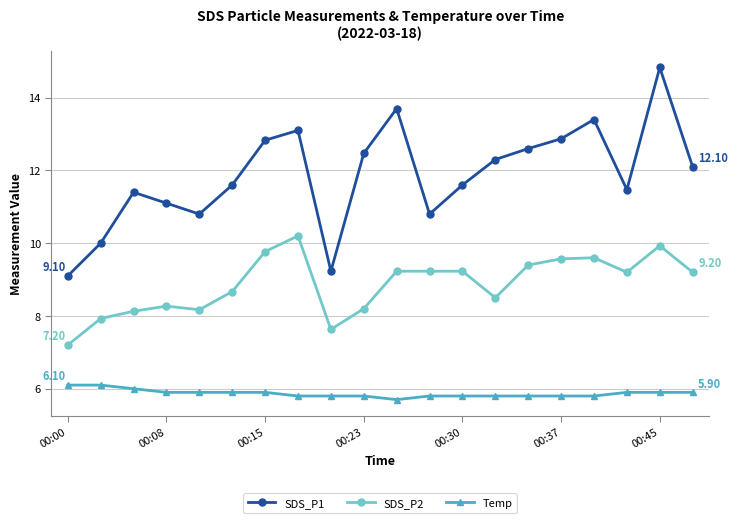

Which series has the largest total across all categories?

SDS_P1